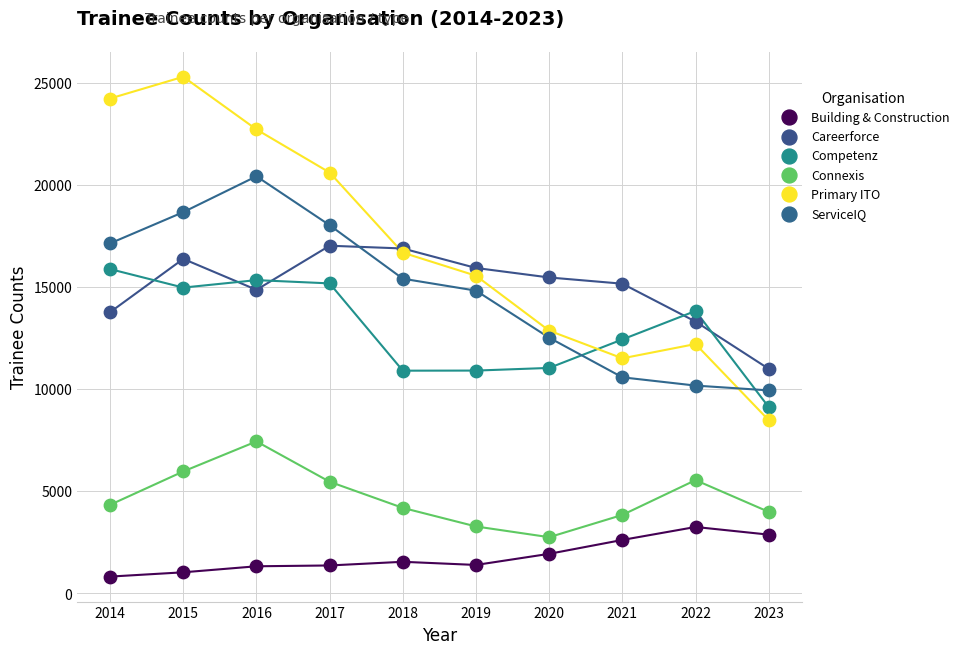

Which series reaches the minimum Y coordinate?

Building & Construction